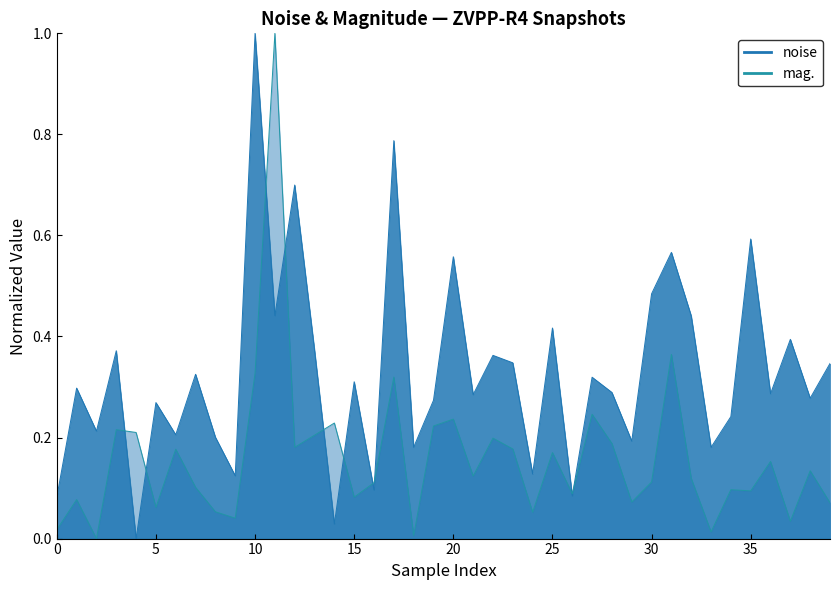

True or false: noise has more than 1 interior local peaks.

True